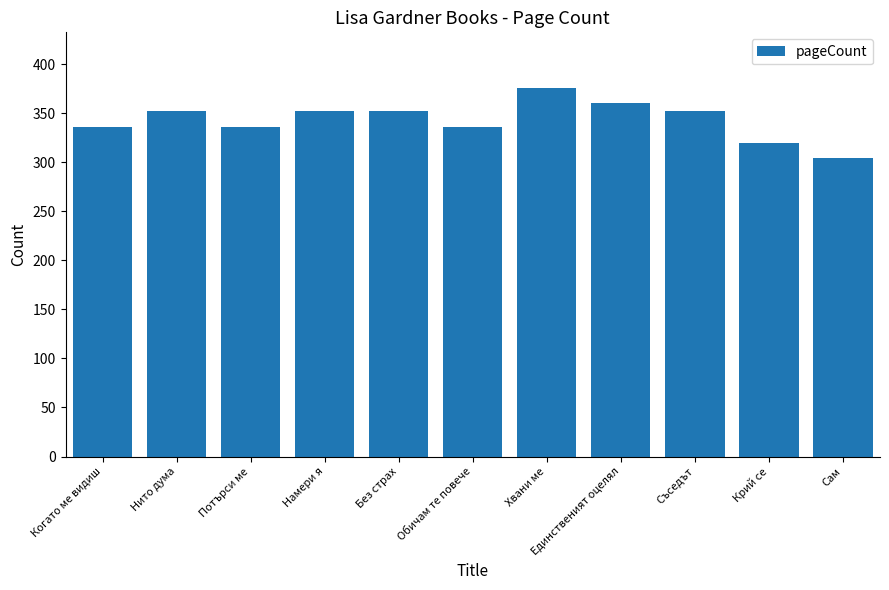

What value does the data have at Нито дума, to the nearest 5?

350